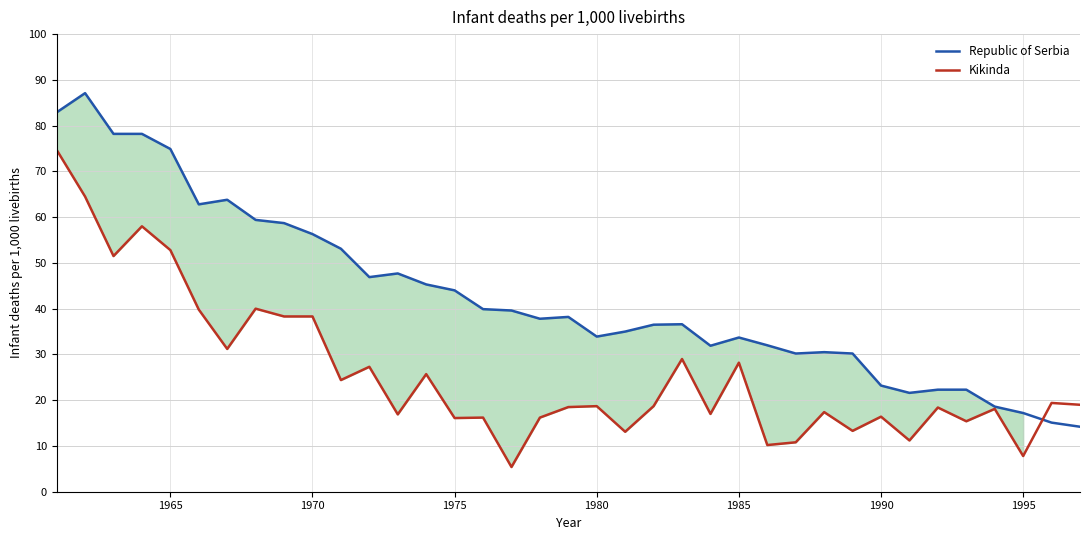

What is the greatest value displayed?

87.1